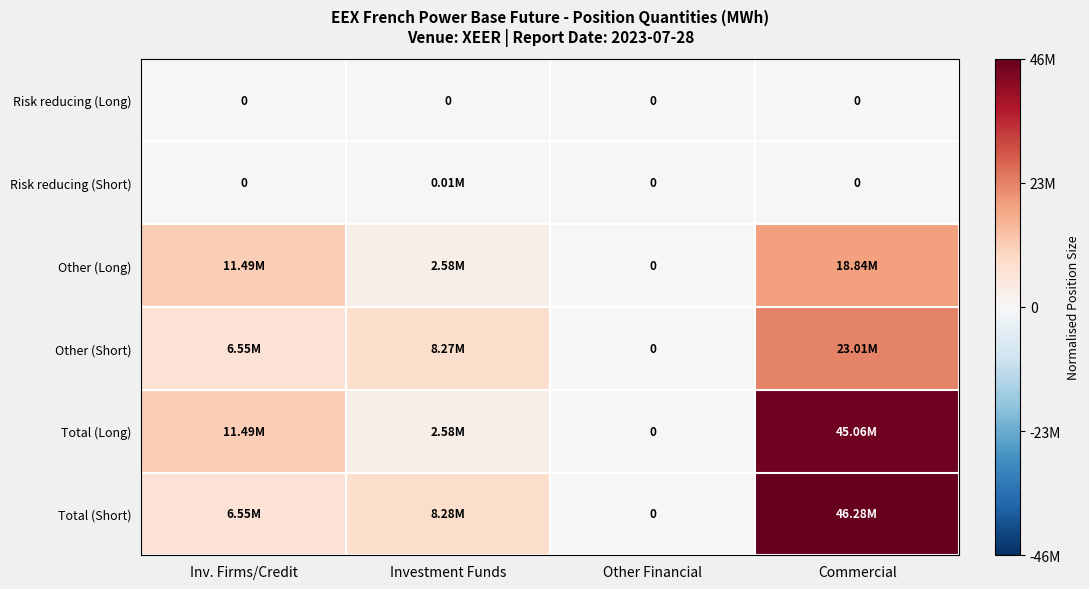

At how many categories does at least one series exceed 0?

3